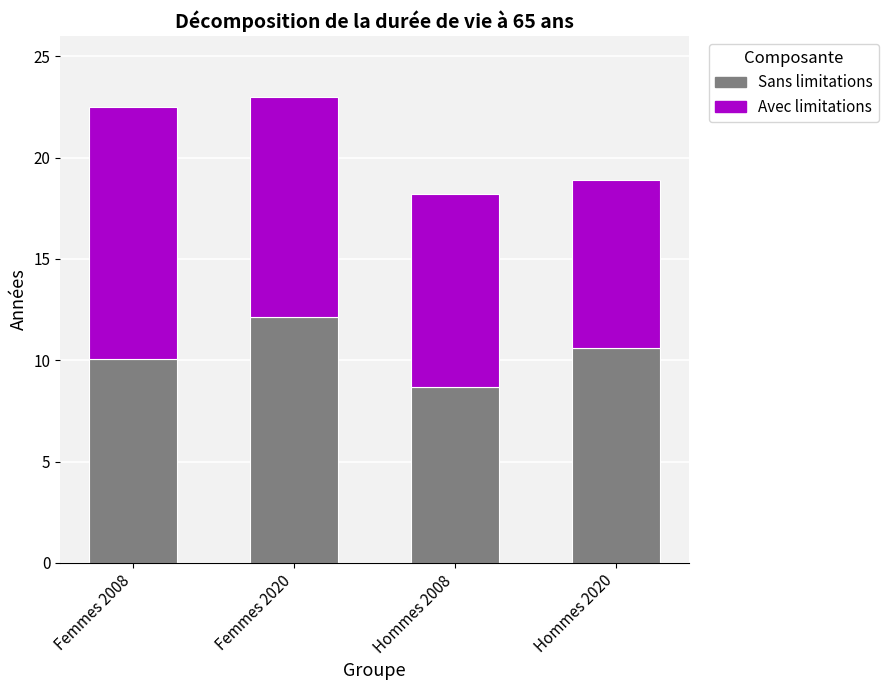

What is the difference between the Sans limitations values at Femmes 2020 and Hommes 2020?

1.5